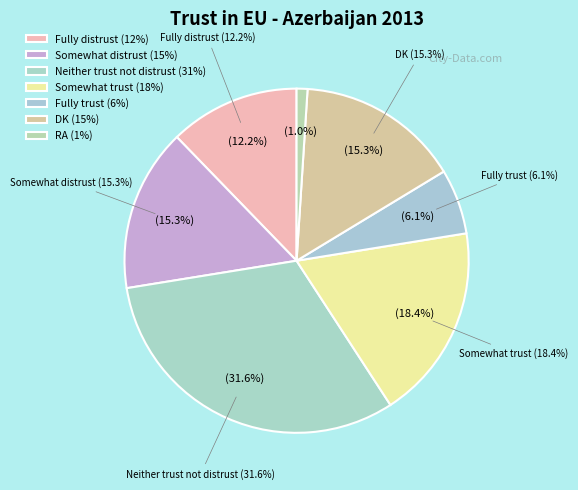

What is the ratio of the value at Somewhat distrust to the value at Somewhat trust?

0.8